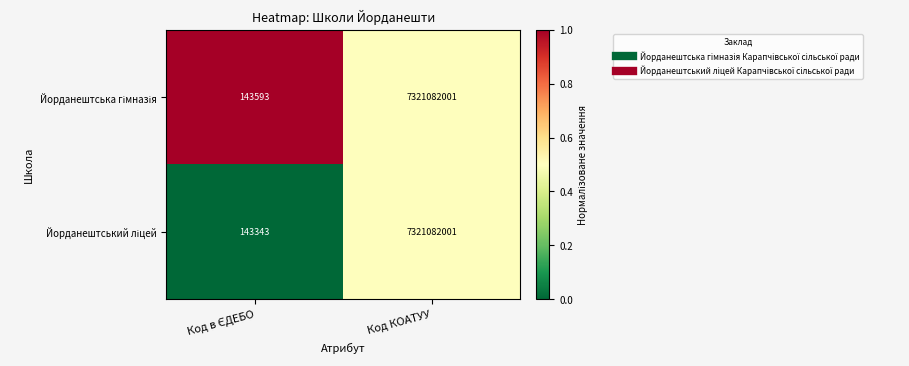

At which category does the chart reach its peak across all series?

Код КОАТУУ